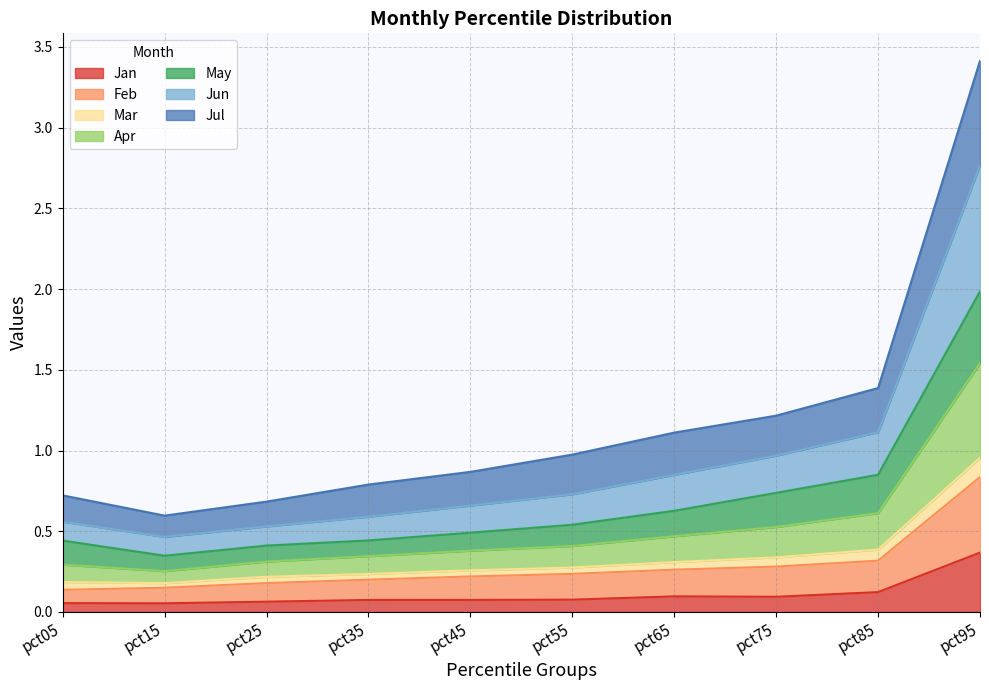

True or false: Jul and Feb cross at least once.

False